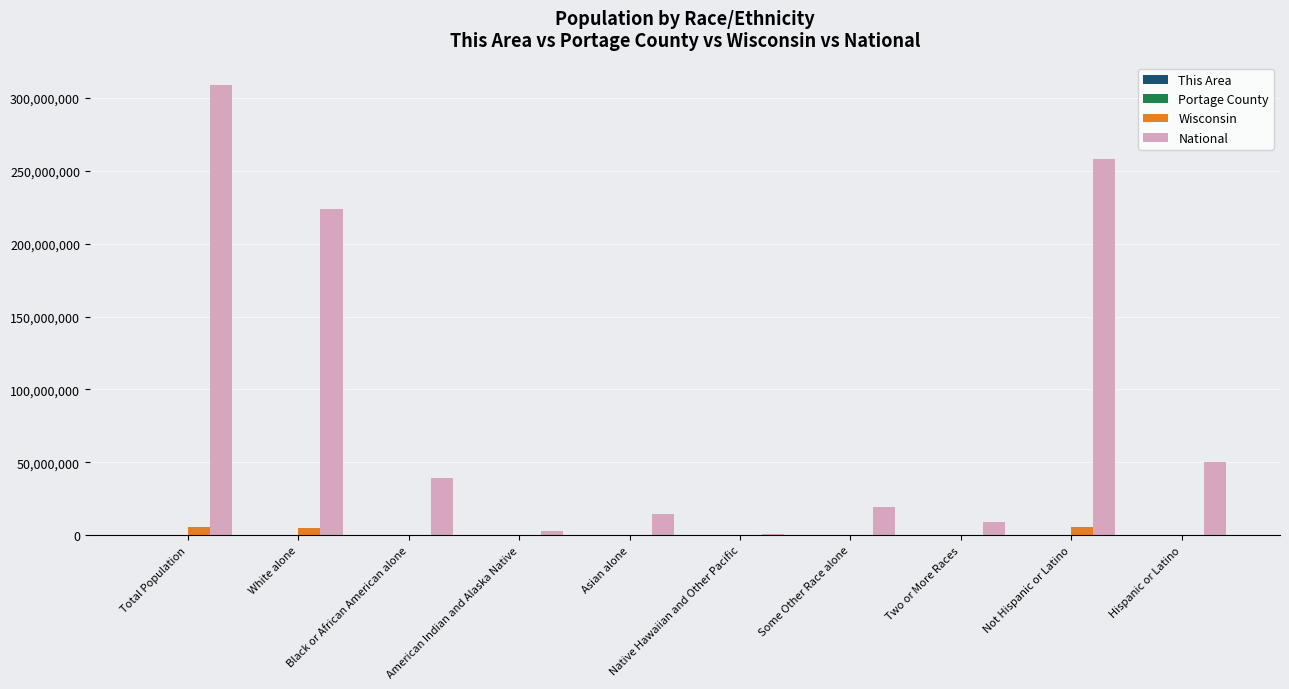

Which series has the largest total across all categories?

National